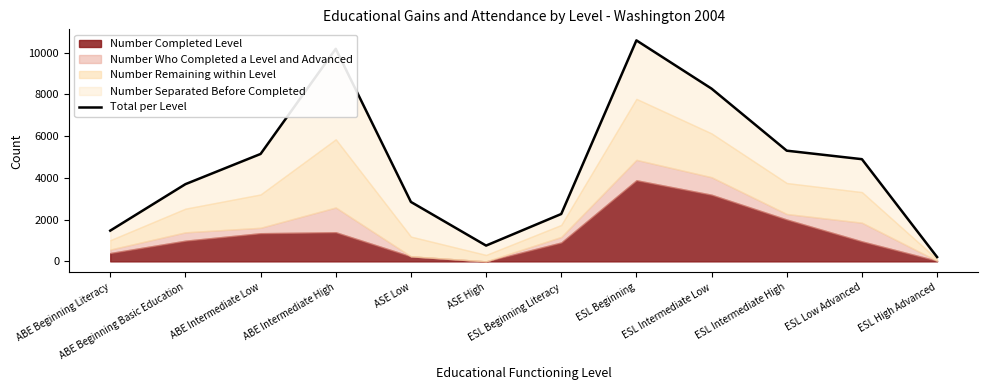

How many lines are shown in the chart?

1